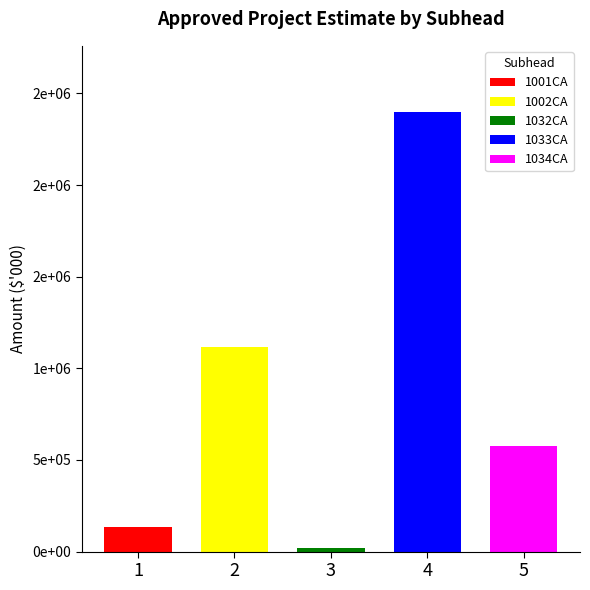

What is the label of the 4th bar from the left?

1033CA